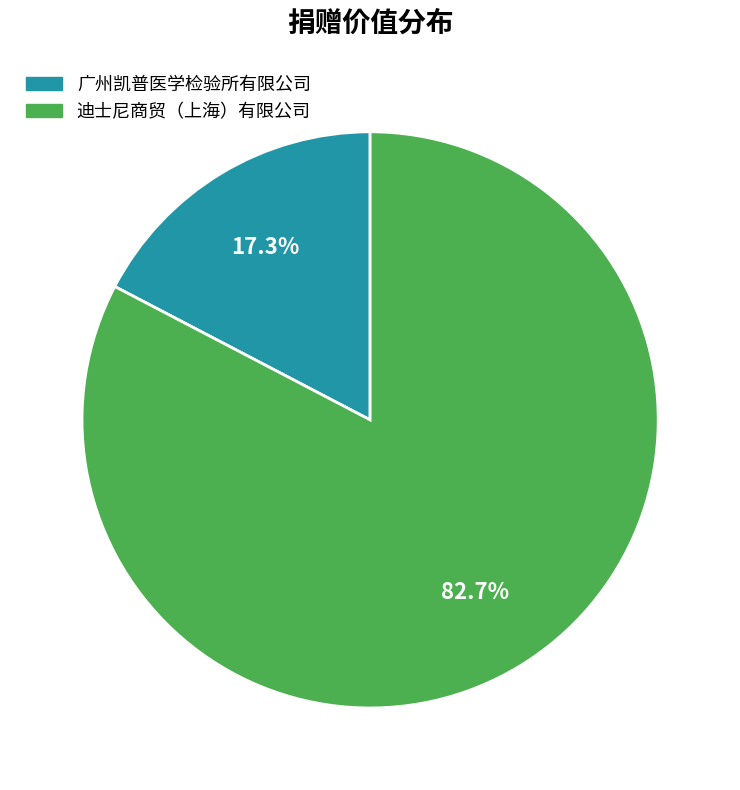

To the nearest percent, what is the combined percentage of 广州凯普医学检验所有限公司 and 迪士尼商贸（上海）有限公司?

100%